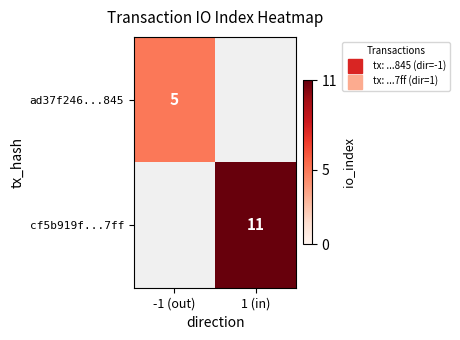

Is the value of ad37f246...845 at 1 (in) greater than the value of cf5b919f...7ff at 1 (in)?

No